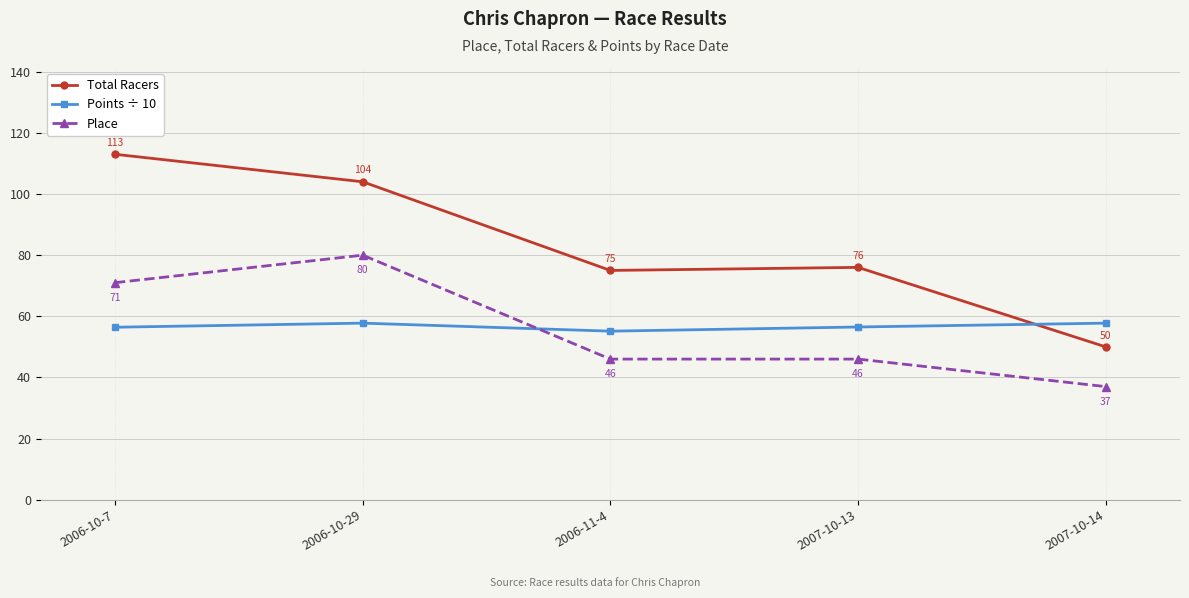

Which category has the highest value across all series?

2006-10-7